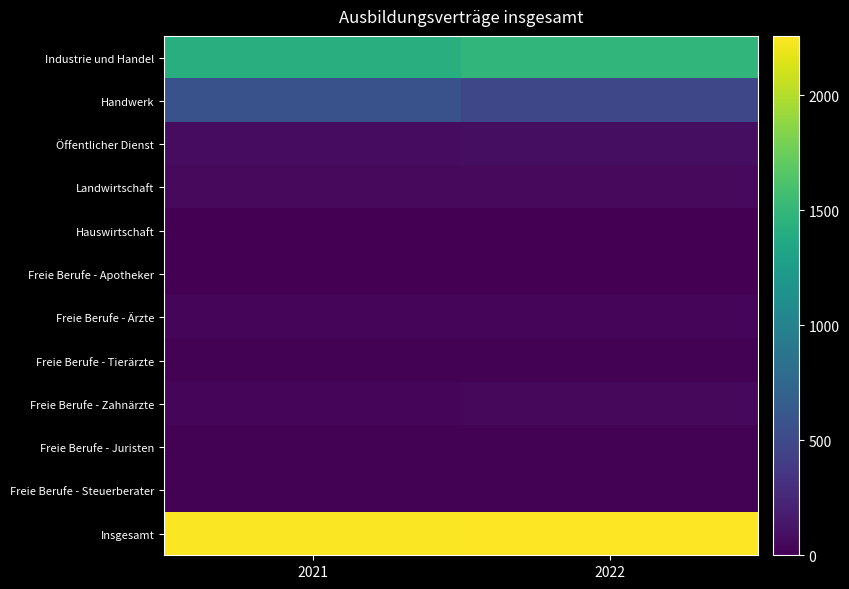

Between 2022 and 2021, which is larger?

2022